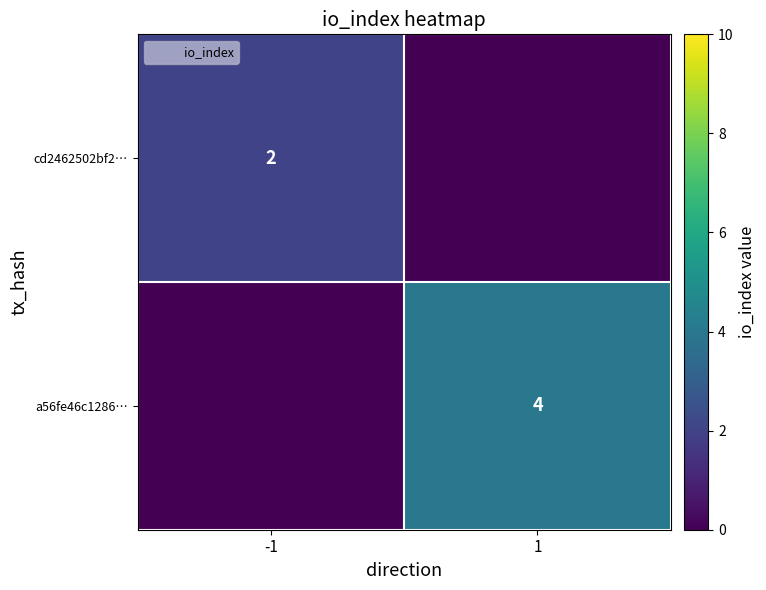

Which series has the widest spread of values?

a56fe46c1286…